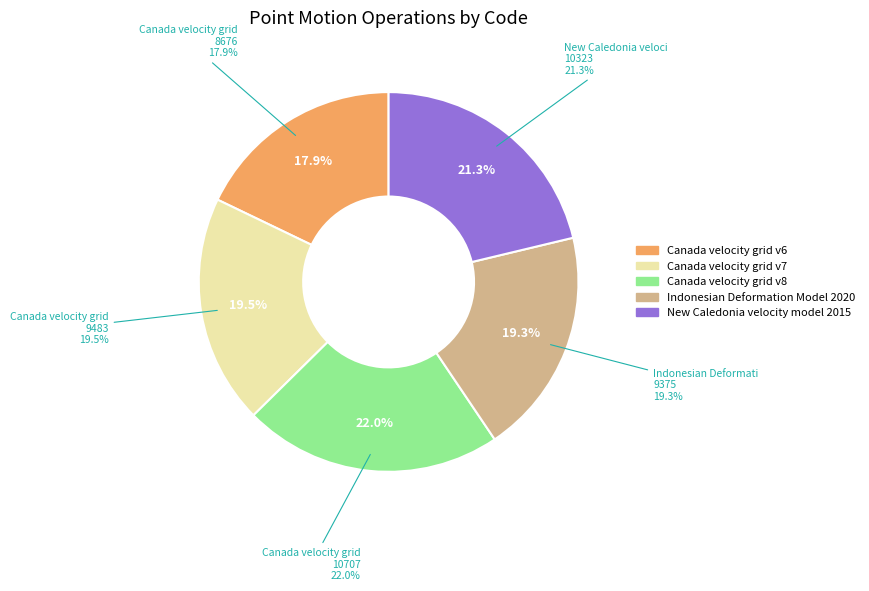

Does Indonesian Deformation Model 2020 account for over 50% of the chart?

No